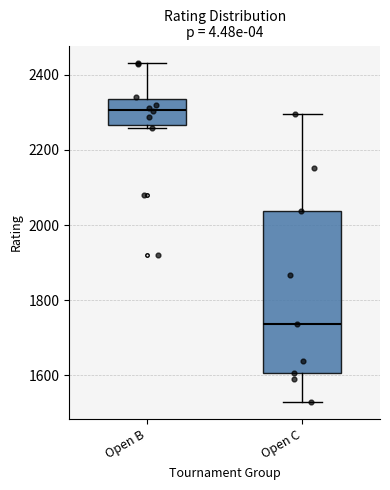

Comparing the boxes themselves (not the whiskers), which one is the tallest?

Open C